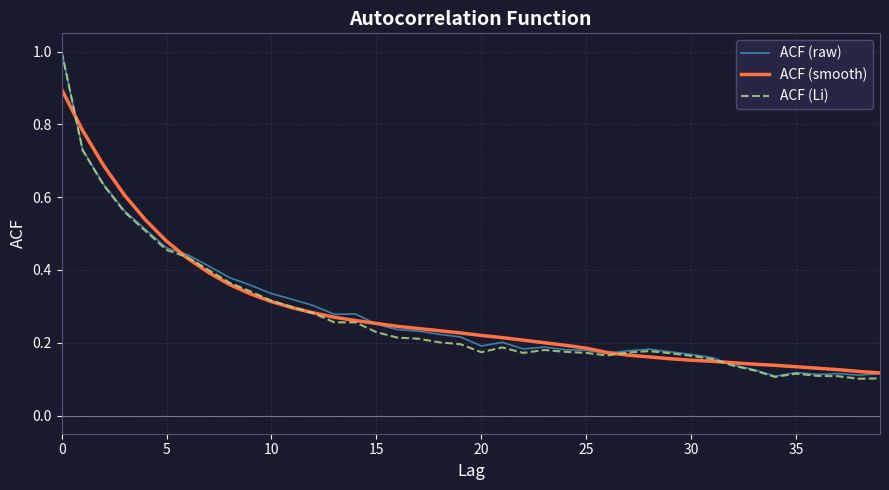

What is the highest value of the ACF (Li) series?

1.0